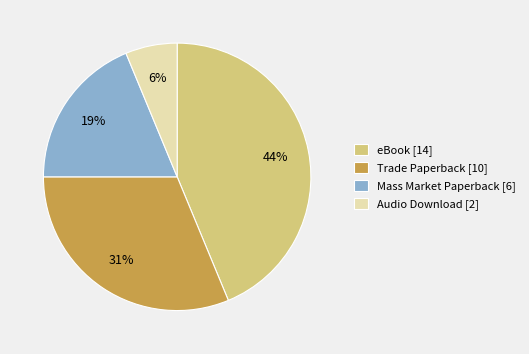

To the nearest percent, what percentage of the pie is eBook?

44%